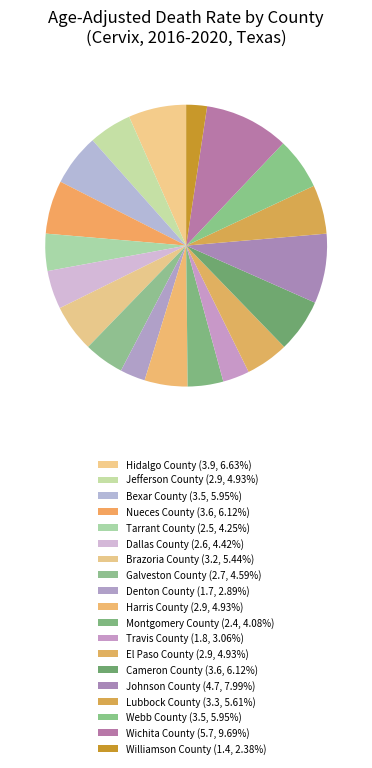

True or false: Cameron County accounts for 6% of the total.

True